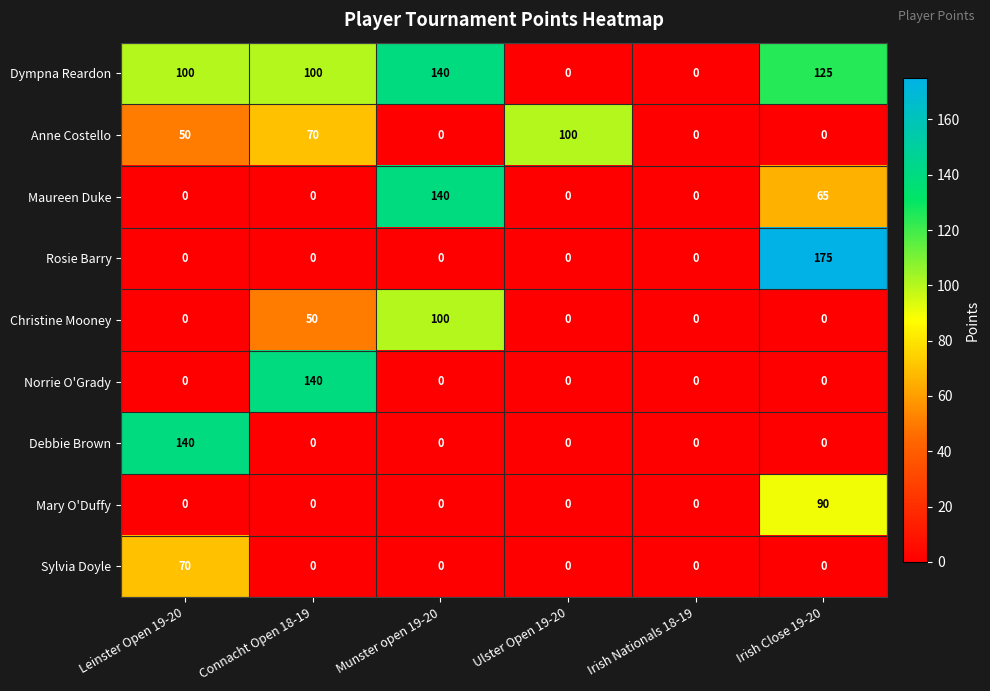

Count the Anne Costello values in the range 0 to 70.

5